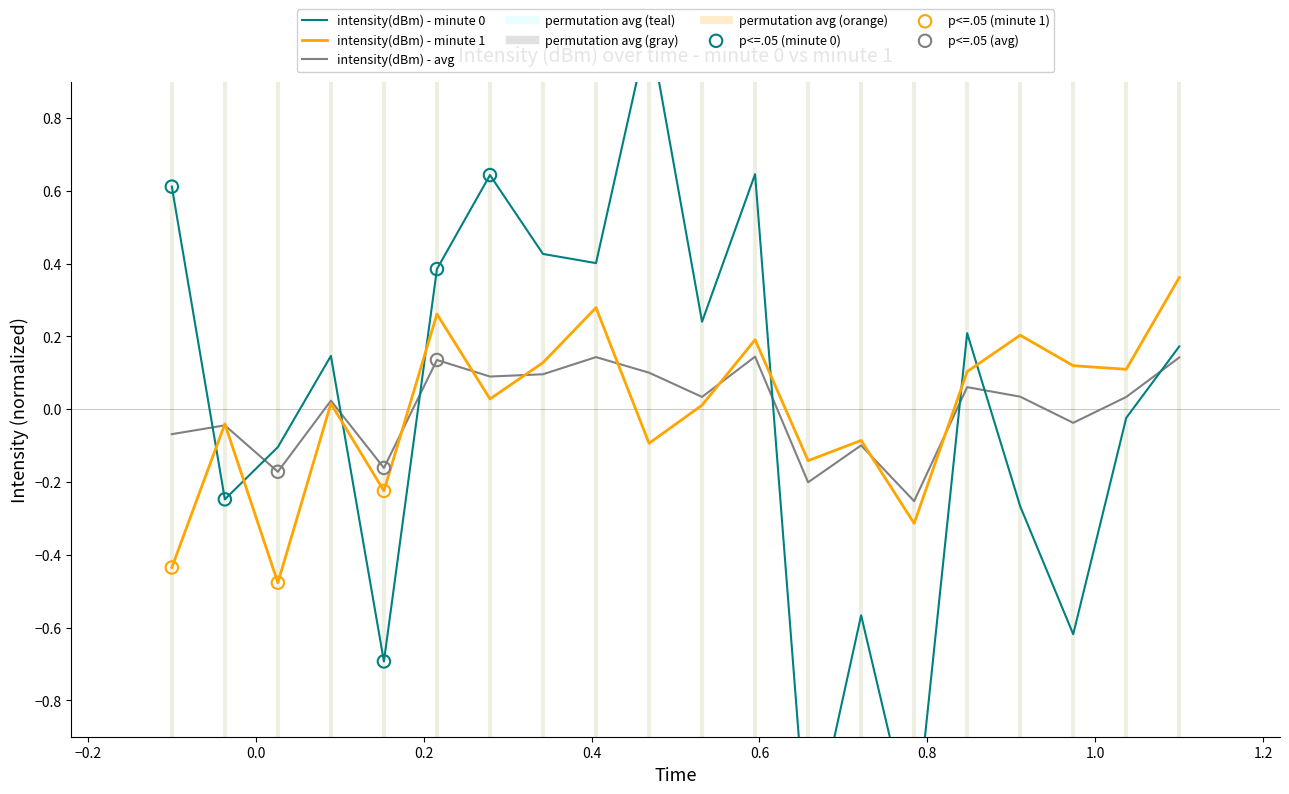

Is the value of intensity(dBm) - minute 1 at 12 greater than the value of intensity(dBm) - minute 0 at 30?

No